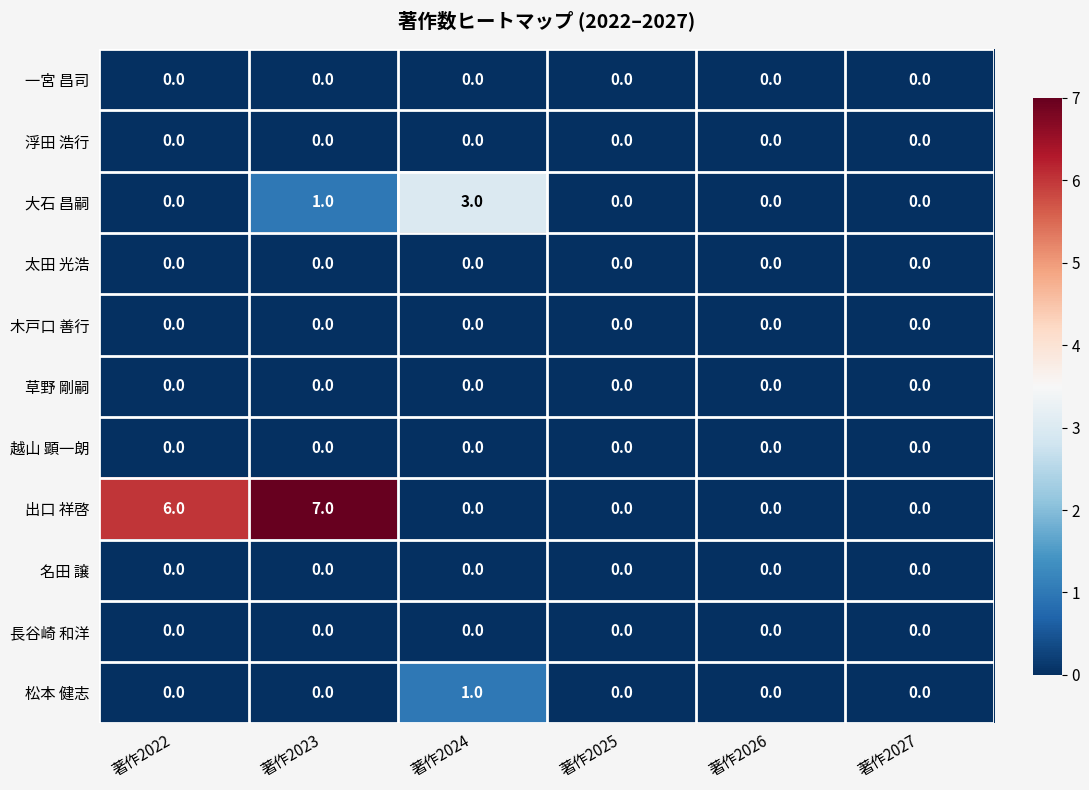

What is the difference between the maximum and minimum values in the 大石 昌嗣 series?

3